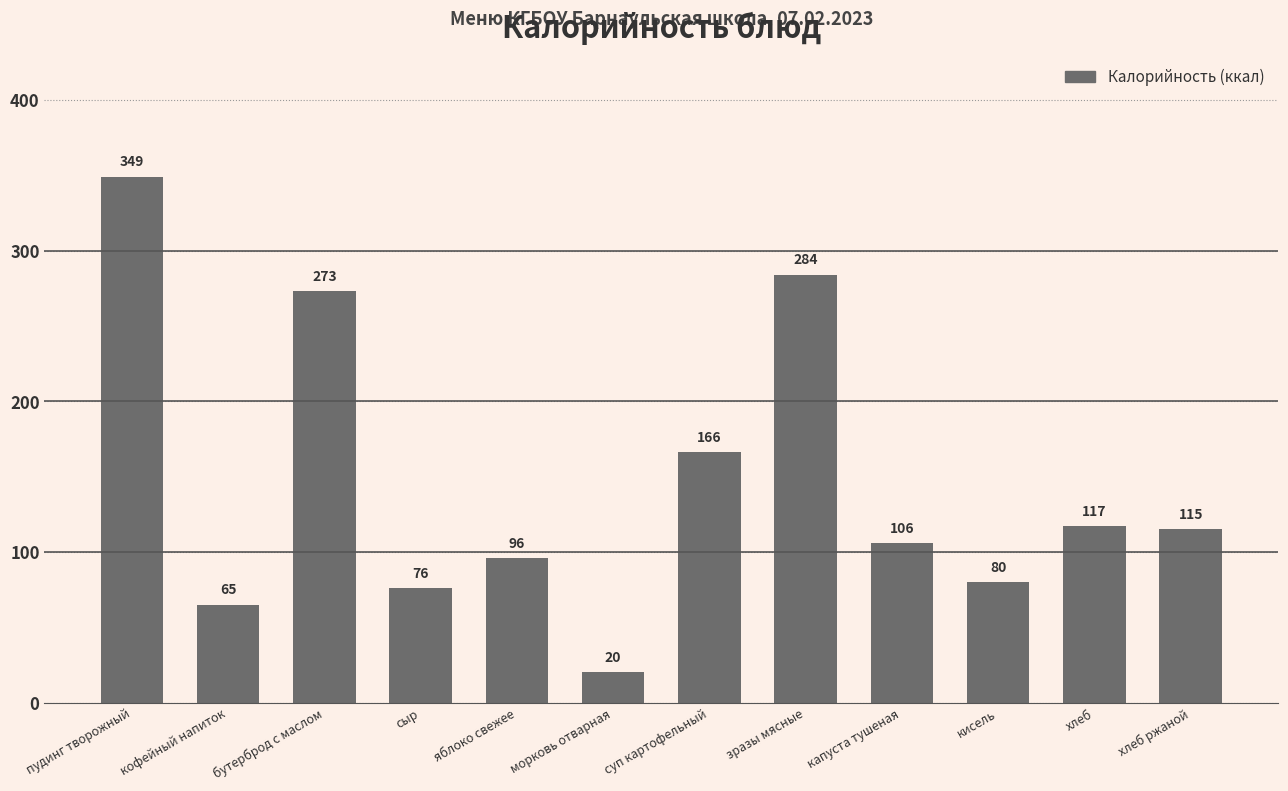

What is the change in value from морковь отварная to хлеб?

+97